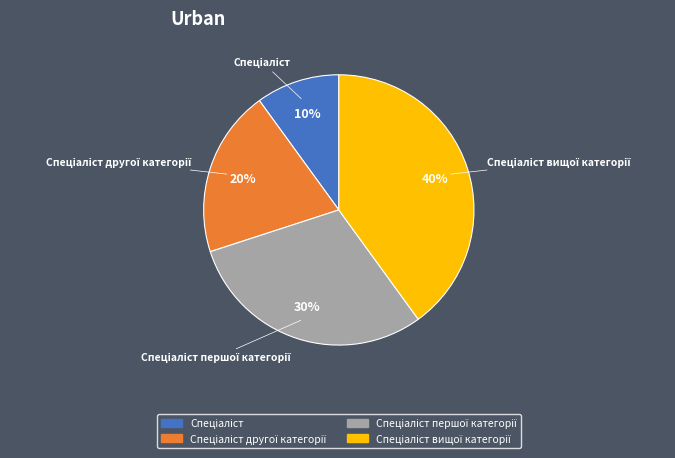

Is there any slice that represents more than half of the pie?

No